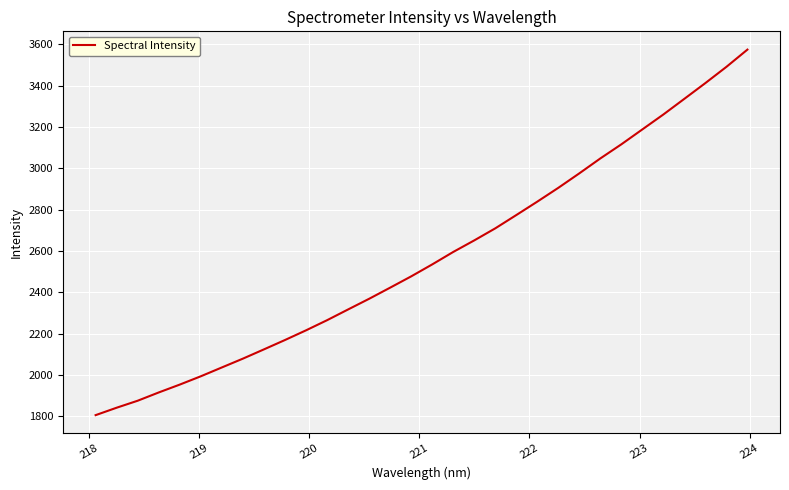

What is the smallest value displayed?

1806.1